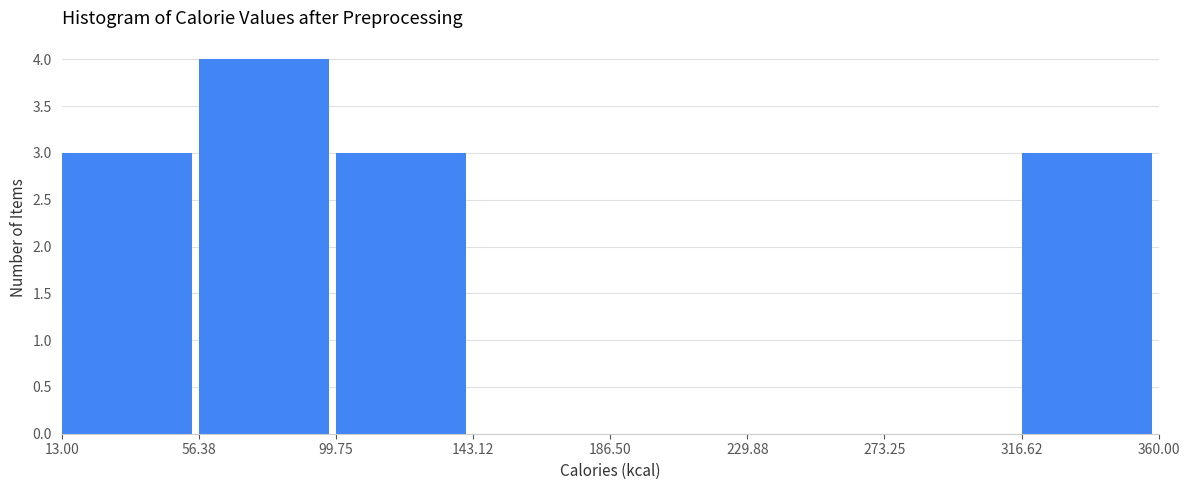

Reading left to right, list every bar in this chart as the range it spans on the x-axis followed by its height. The values are not printed on the chart, so give them approximately, as read against the axis.

13.00 to 56.38: 3
56.38 to 99.75: 4
99.75 to 143.12: 3
143.12 to 186.50: 0
186.50 to 229.88: 0
229.88 to 273.25: 0
273.25 to 316.62: 0
316.62 to 360.00: 3